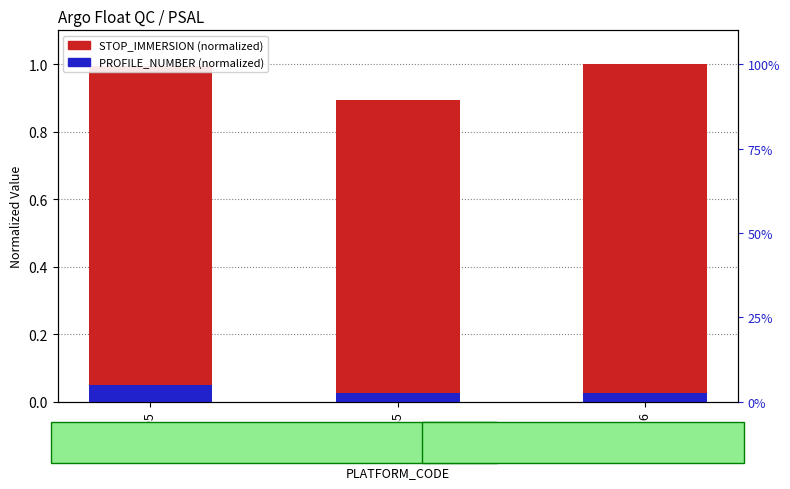

How many bars are there in total?

6